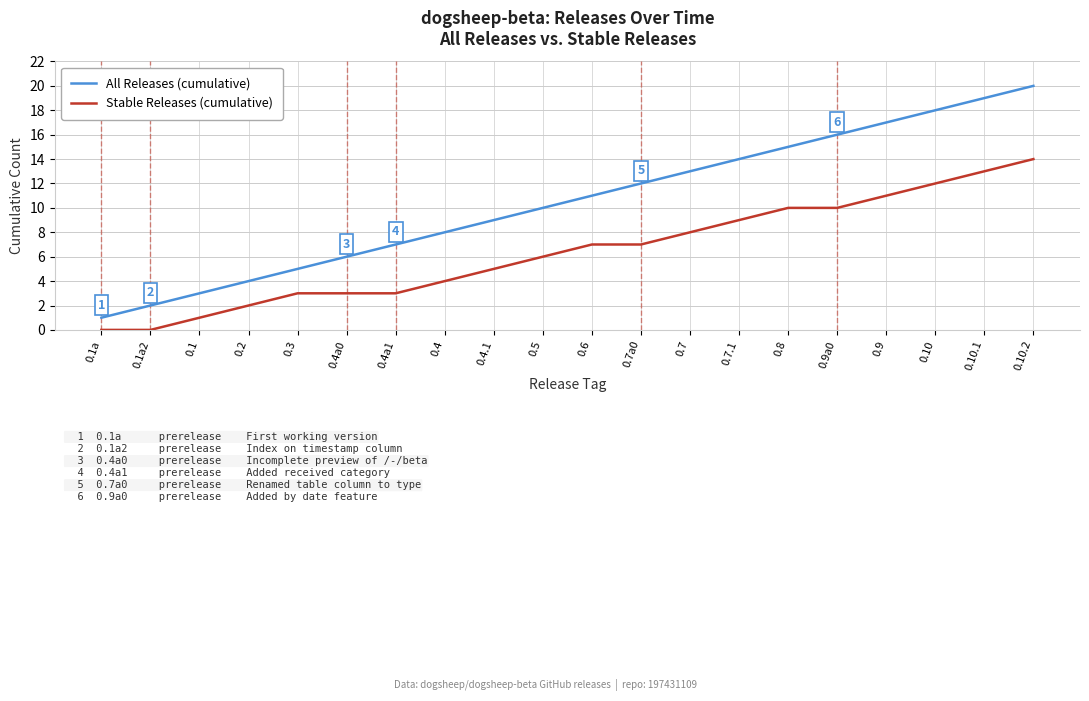

True or false: All Releases (cumulative) and Stable Releases (cumulative) cross at least once.

False